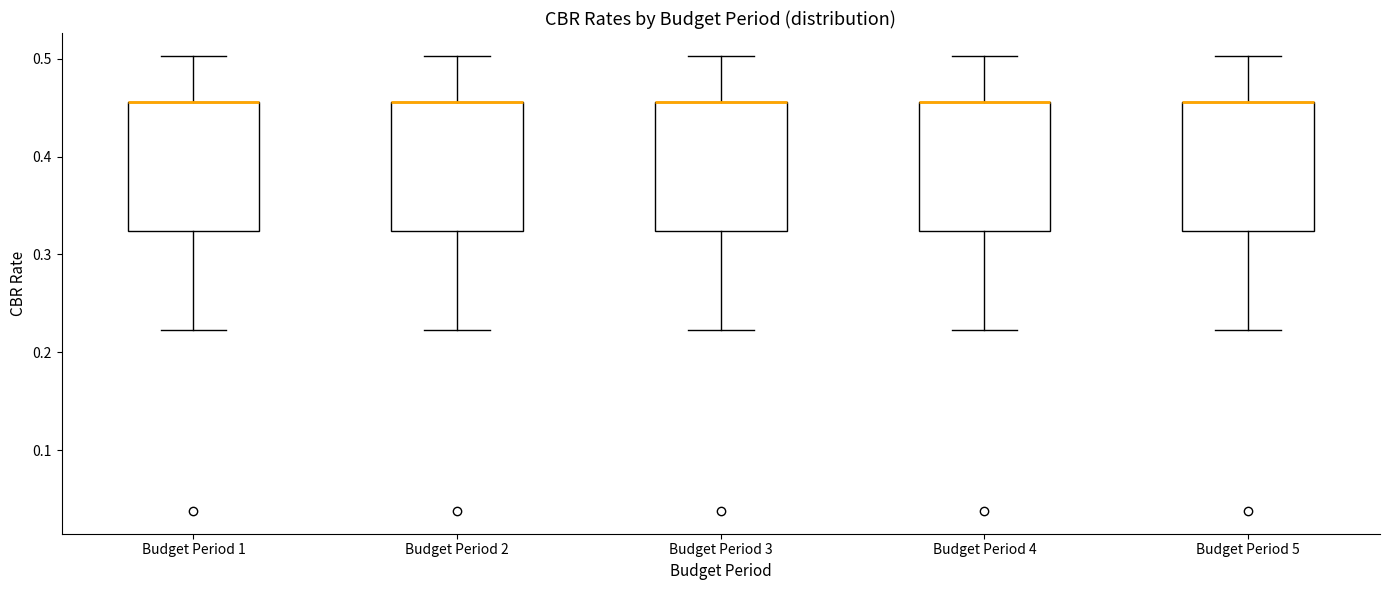

Reading left to right, read every box against the y-axis: the position of its median line, the range the box covers, and the ends of its whiskers. The values are not printed on the chart, so give them approximately, as read against the axis.

Budget Period 1: median 0.46 (drawn on the box's upper edge), box 0.32 to 0.46, whiskers 0.22 to 0.50
Budget Period 2: median 0.46 (drawn on the box's upper edge), box 0.32 to 0.46, whiskers 0.22 to 0.50
Budget Period 3: median 0.46 (drawn on the box's upper edge), box 0.32 to 0.46, whiskers 0.22 to 0.50
Budget Period 4: median 0.46 (drawn on the box's upper edge), box 0.32 to 0.46, whiskers 0.22 to 0.50
Budget Period 5: median 0.46 (drawn on the box's upper edge), box 0.32 to 0.46, whiskers 0.22 to 0.50